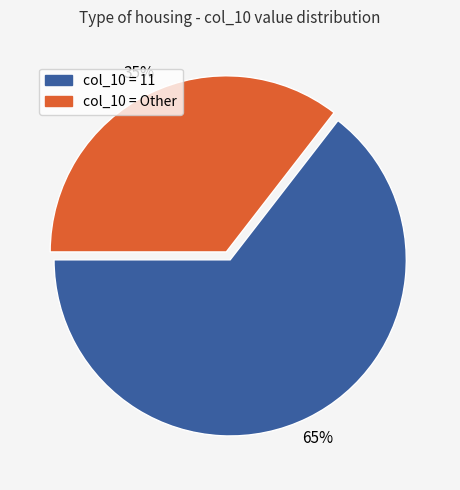

To the nearest percent, what is the average slice percentage?

50%